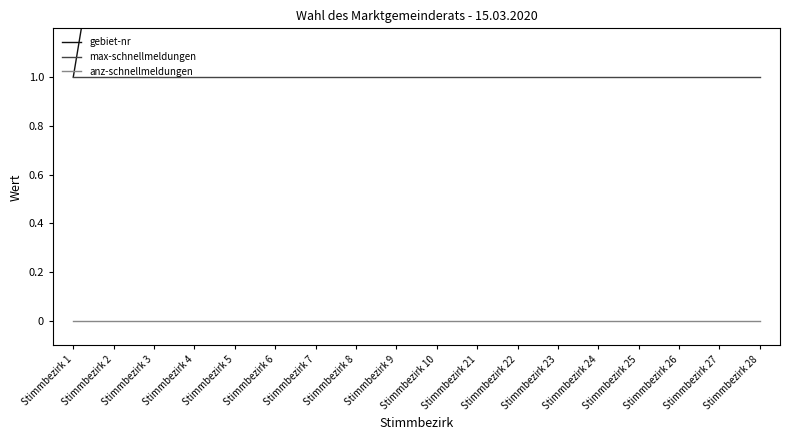

Where is anz-schnellmeldungen nearest to the value 0?

Stimmbezirk 1